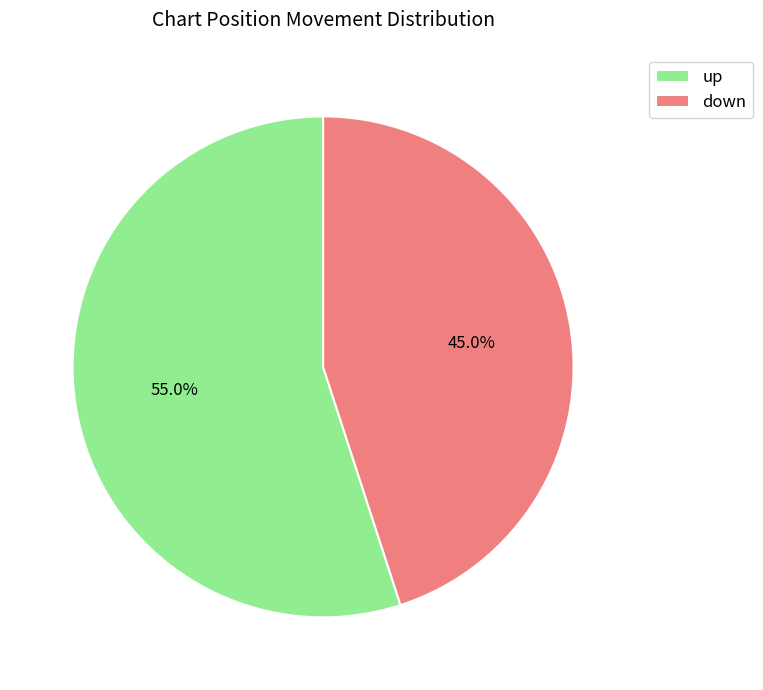

What is the majority slice?

up